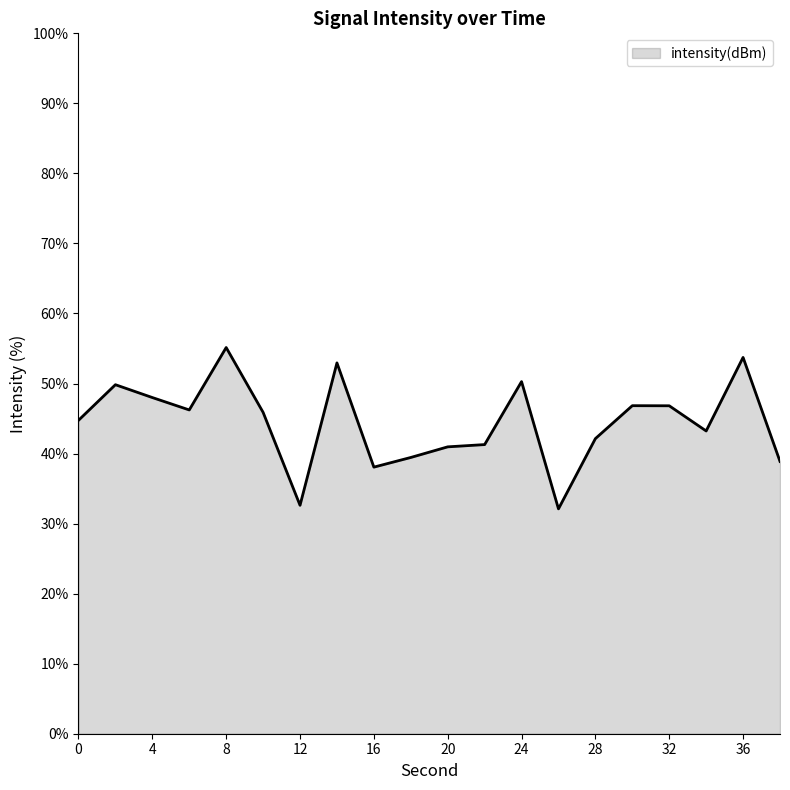

What is the minimum value shown in the chart?

32.1